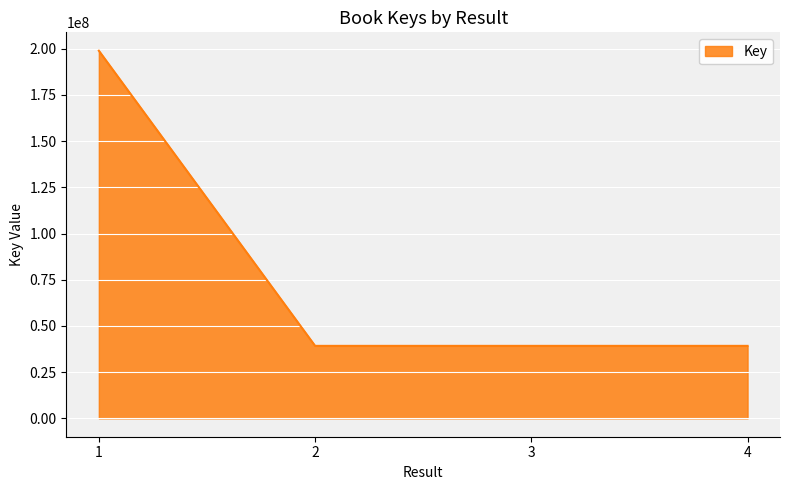

What is the change in value from 1 to 3?

-159719830